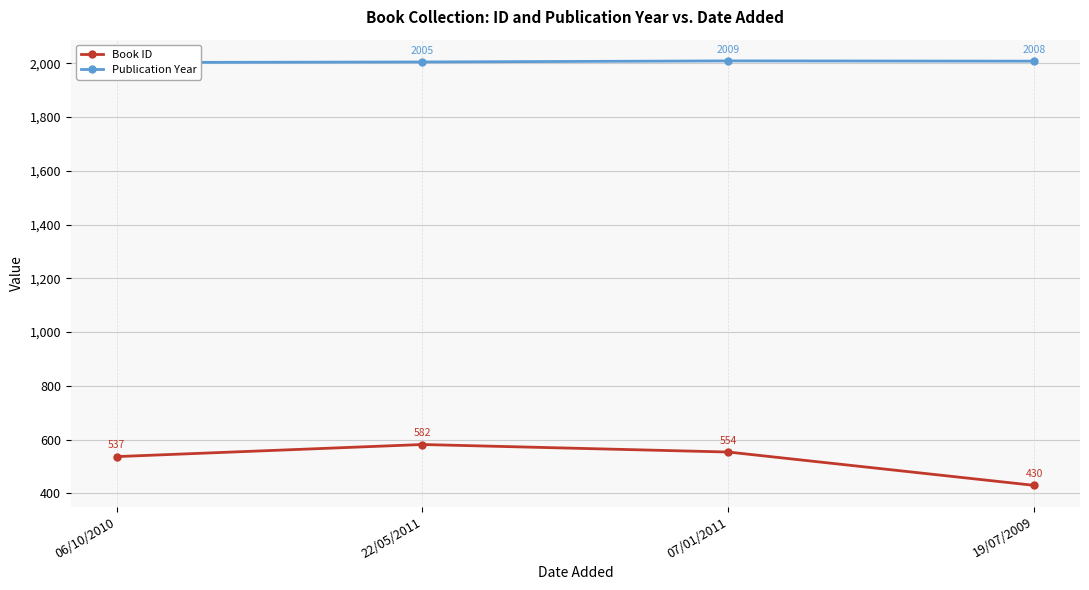

Which category has the lowest value in the Book ID series?

19/07/2009